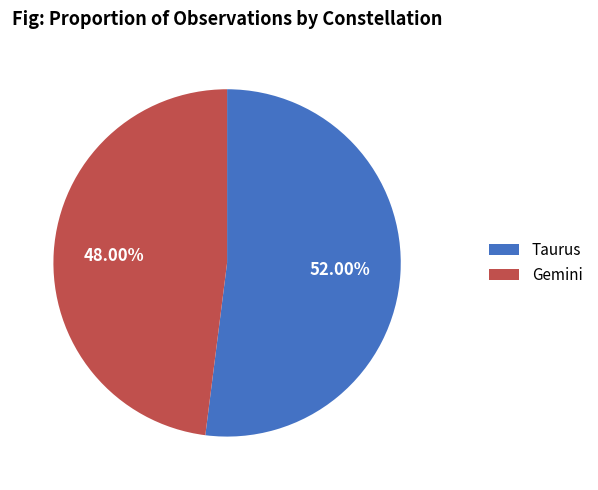

Which category has the biggest portion of the pie?

Taurus